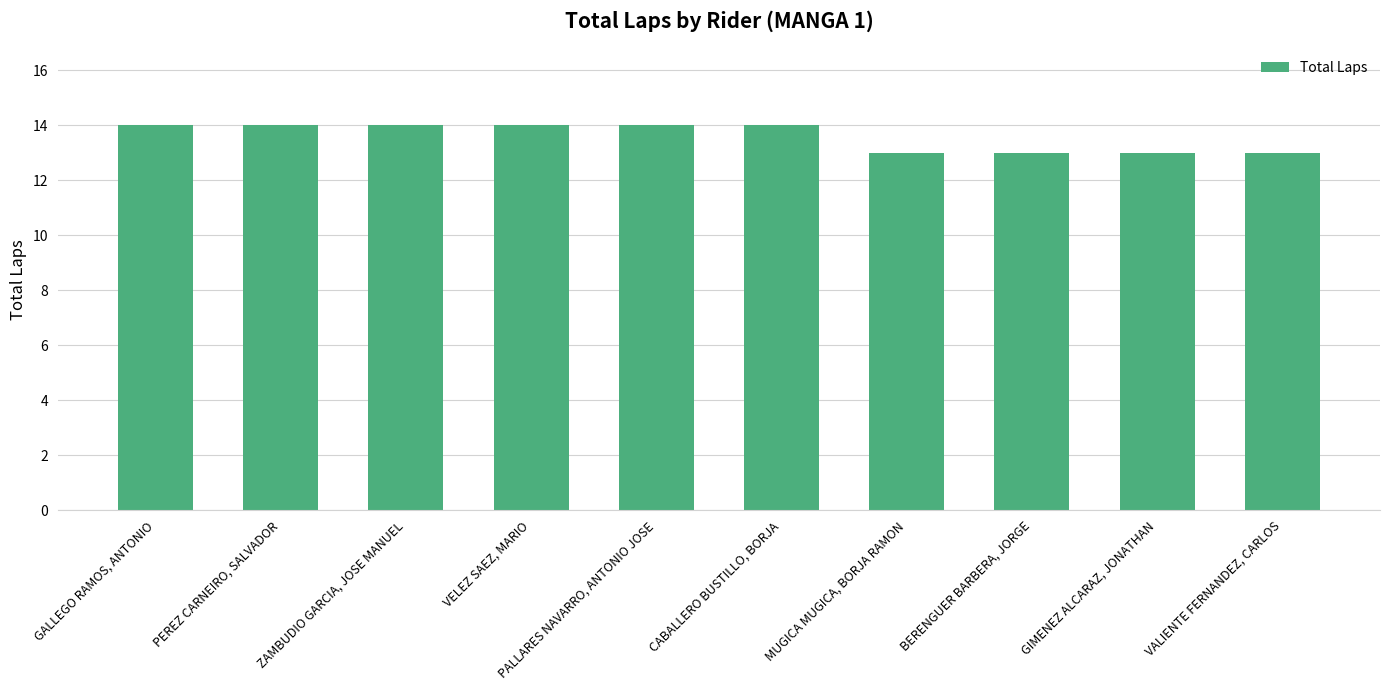

What is the label of the 8th bar from the right?

ZAMBUDIO GARCIA, JOSE MANUEL